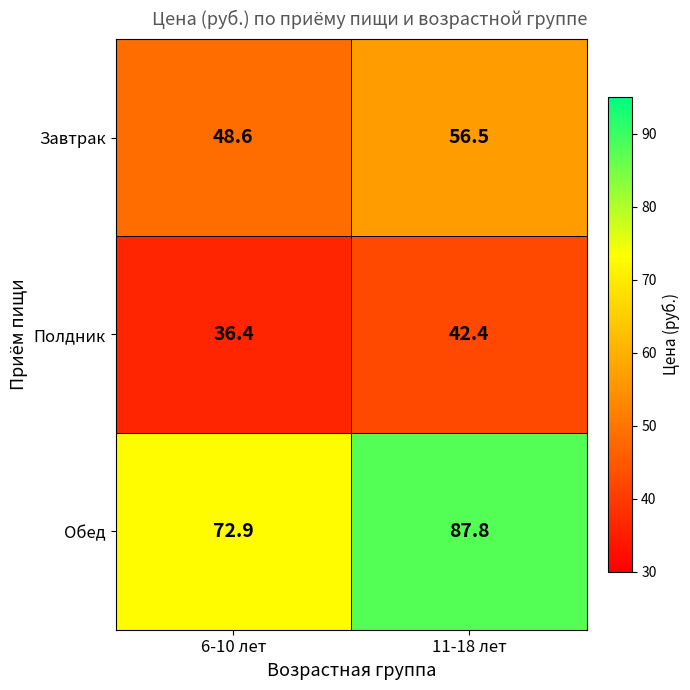

How many series are shown in this chart?

3